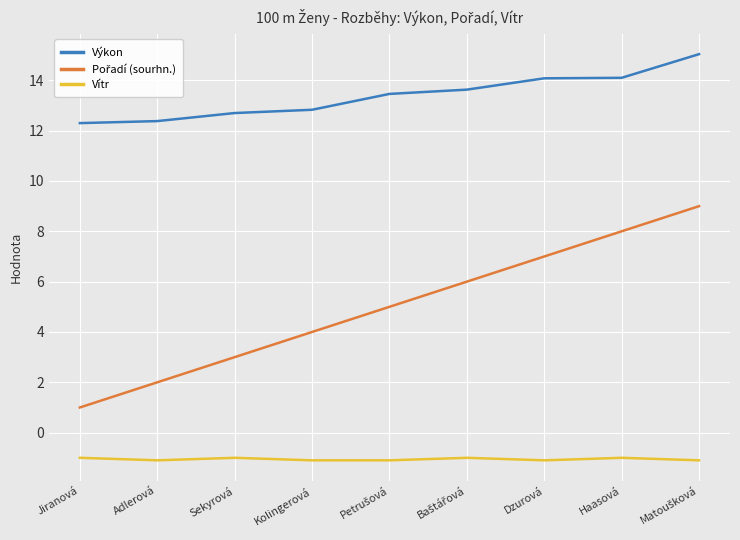

What is the difference between the highest and lowest values at Adlerová?

13.5